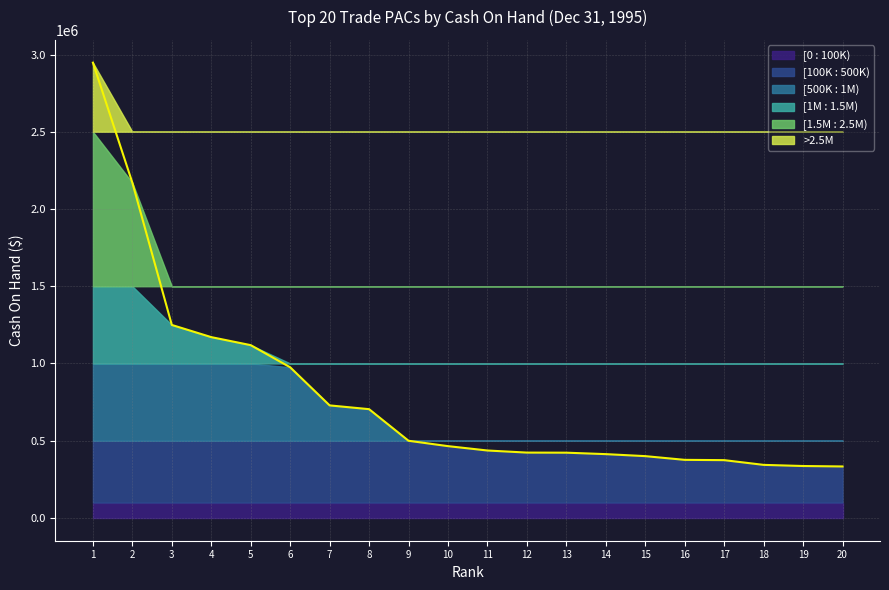

What is the change in value from 5 to 7?

-390022